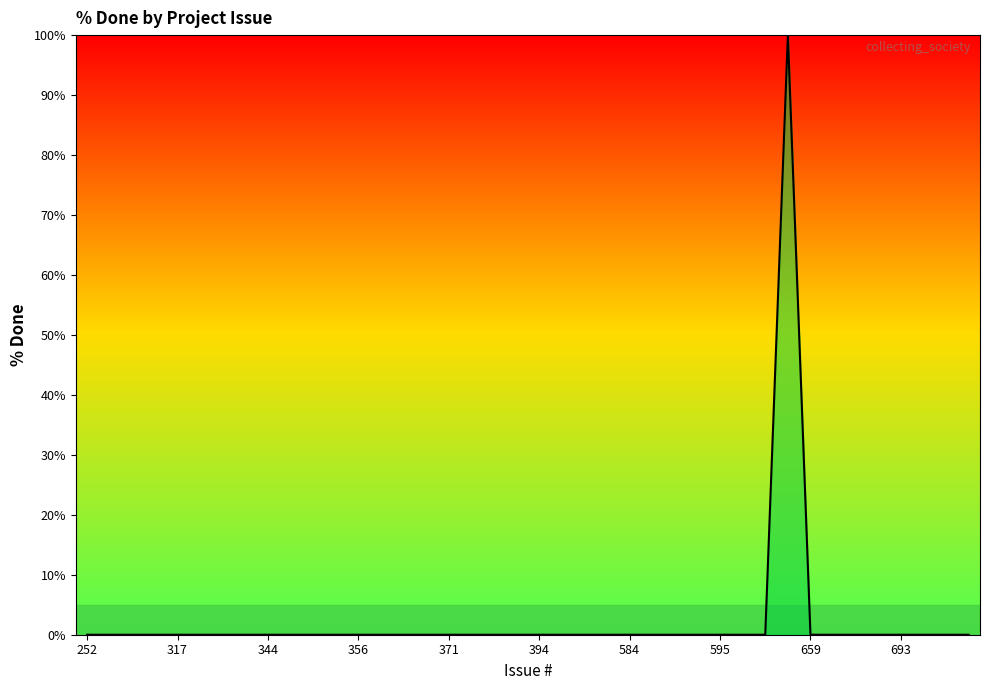

What is the difference between the maximum and minimum values?

100